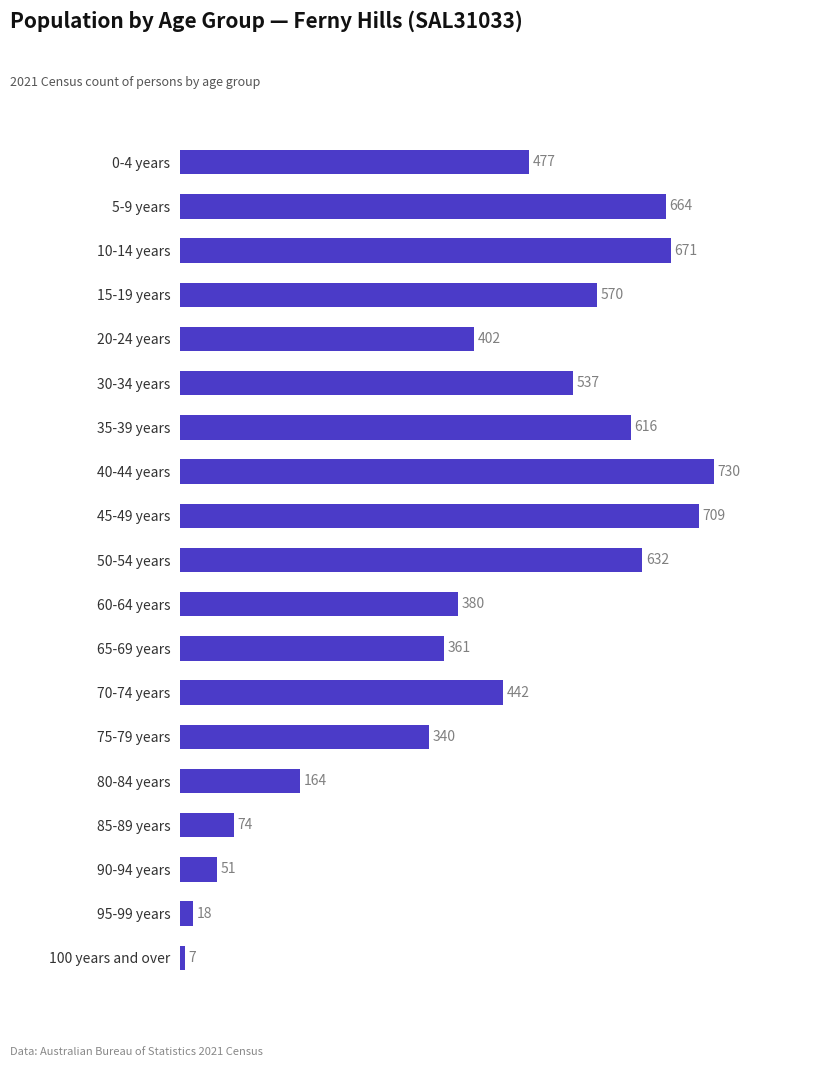

Reading top to bottom, extract all data points from this chart.

477	664	671	570	402	537	616	730	709	632	380	361	442	340	164	74	51	18	7